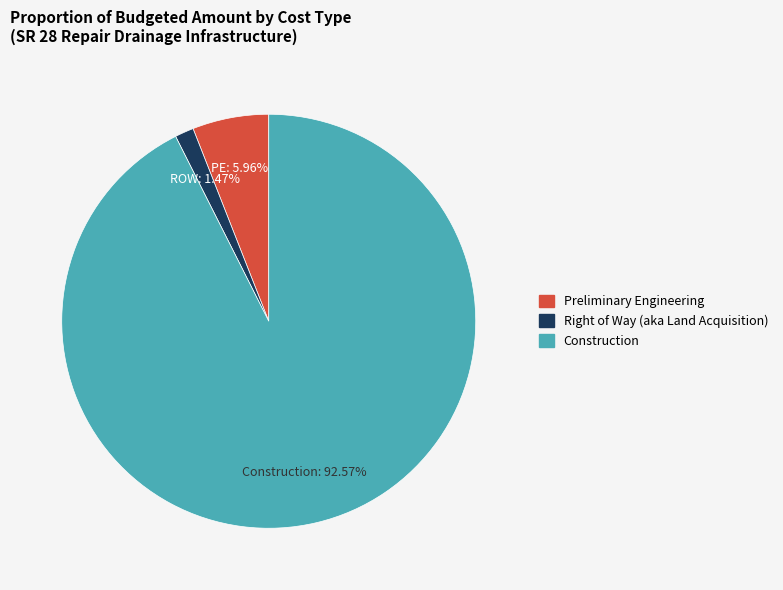

To the nearest percent, what is the difference between the largest and smallest slice percentages?

91%